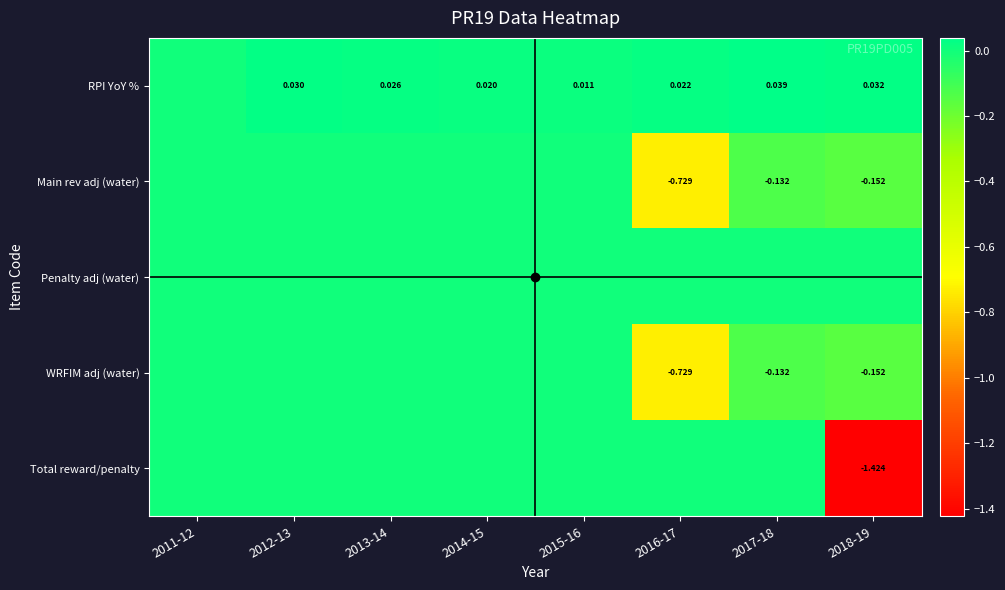

Which label corresponds to the largest value in the chart?

2017-18